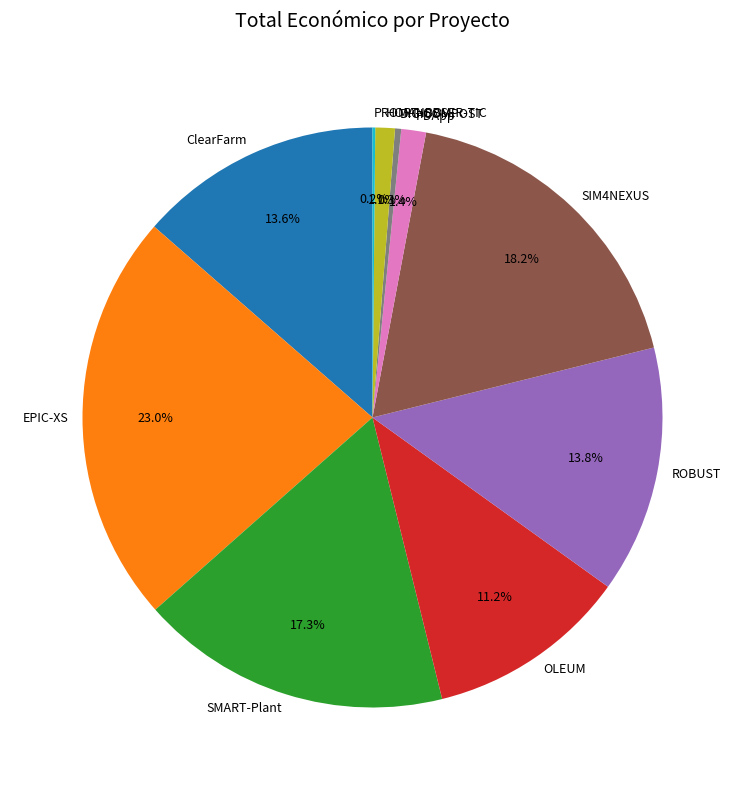

Between EPIC-XS and PDApp, which is larger?

EPIC-XS